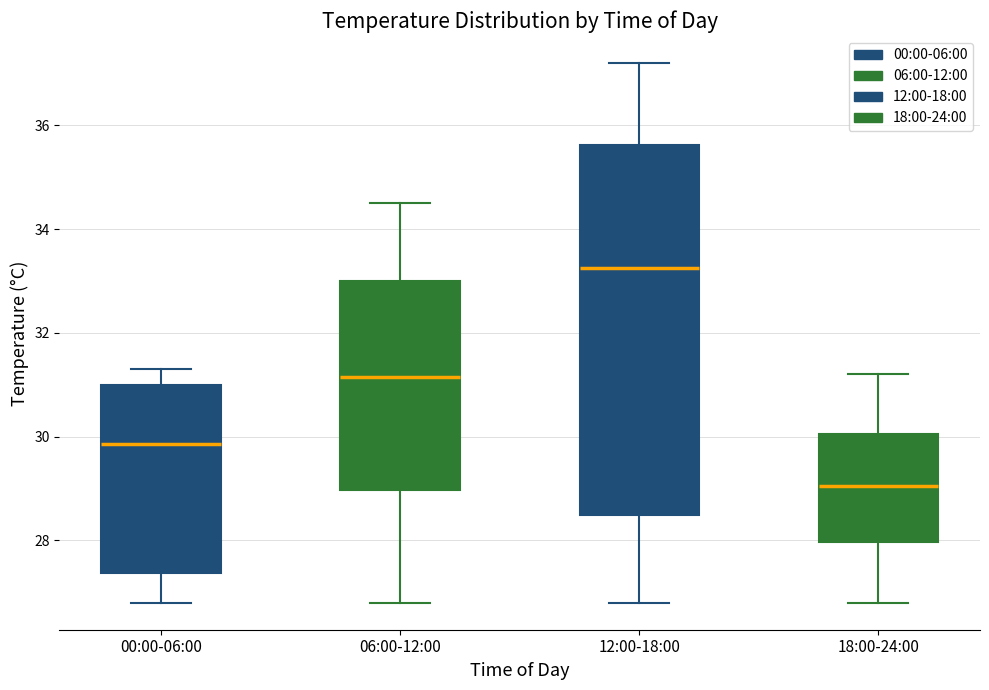

Reading left to right, read every box against the y-axis: the position of its median line, the range the box covers, and the ends of its whiskers. The values are not printed on the chart, so give them approximately, as read against the axis.

00:00-06:00: median 29.8, box 27.4 to 31.0, whiskers 26.8 to 31.4
06:00-12:00: median 31.2, box 29.0 to 33.0, whiskers 26.8 to 34.6
12:00-18:00: median 33.2, box 28.6 to 35.6, whiskers 26.8 to 37.2
18:00-24:00: median 29.0, box 28.0 to 30.0, whiskers 26.8 to 31.2